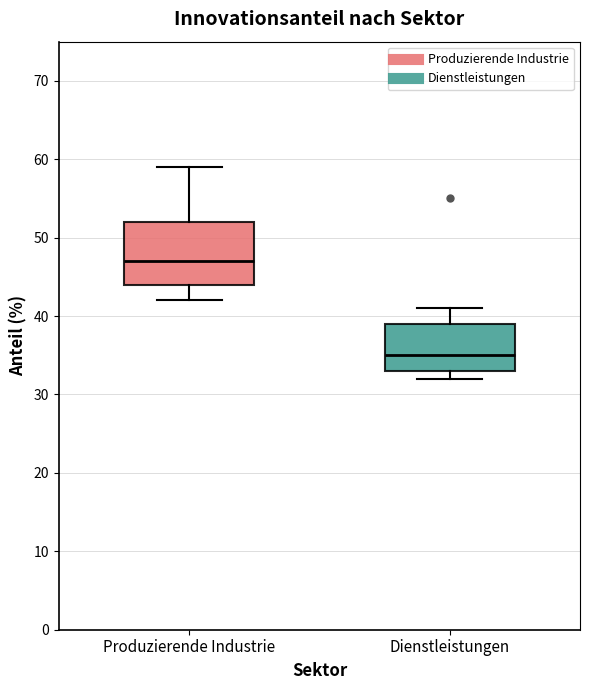

Which box is the tallest, from its lower edge to its upper edge?

Produzierende Industrie